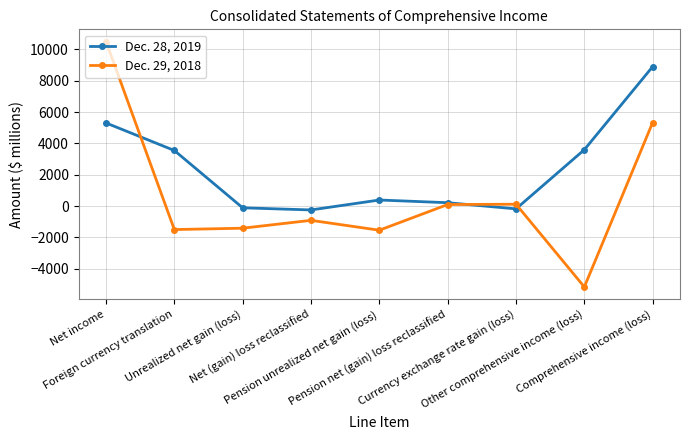

What is the sum of all Dec. 29, 2018 values?

5501